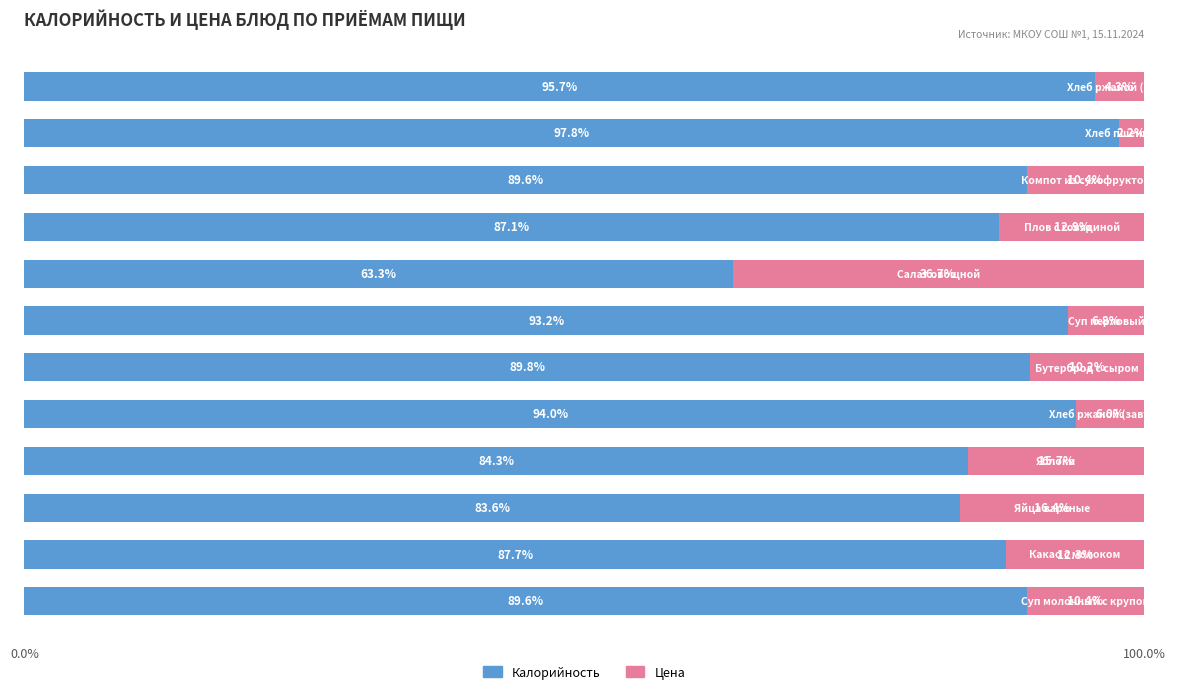

What is the lowest value of the Калорийность series?

63.3